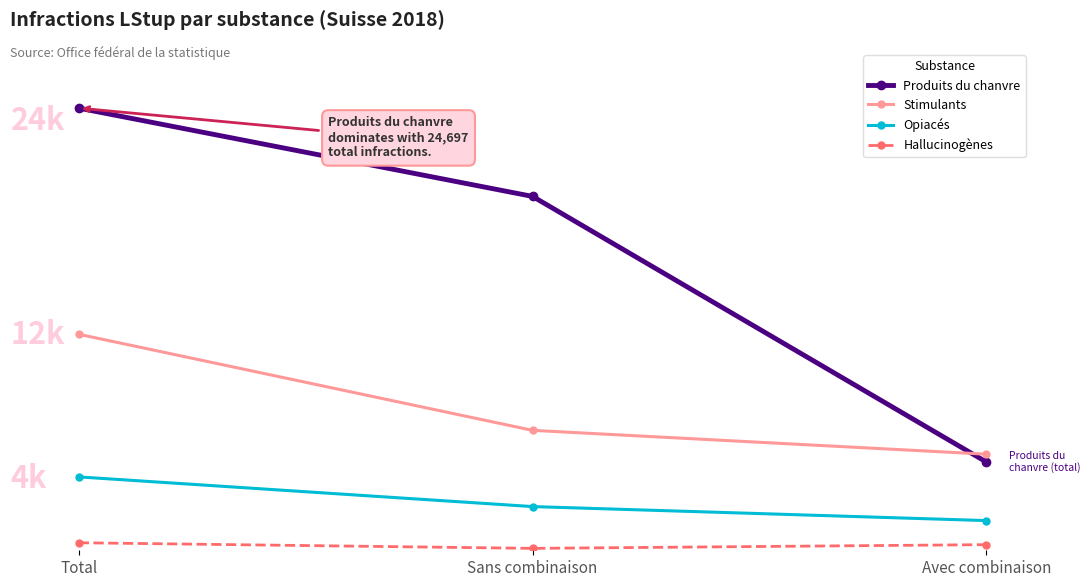

What is the maximum value for Opiacés?

4099